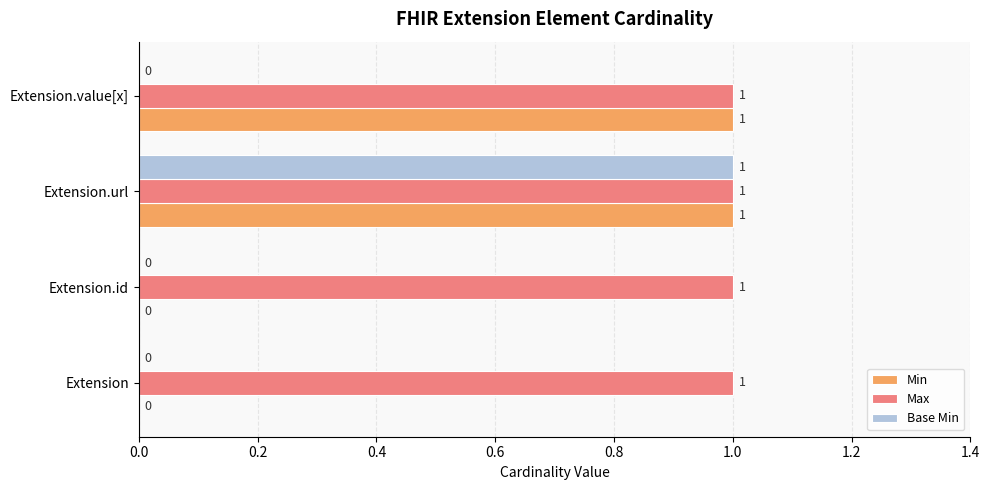

Between Extension.id and Extension.value[x], which series saw the biggest shift?

Min